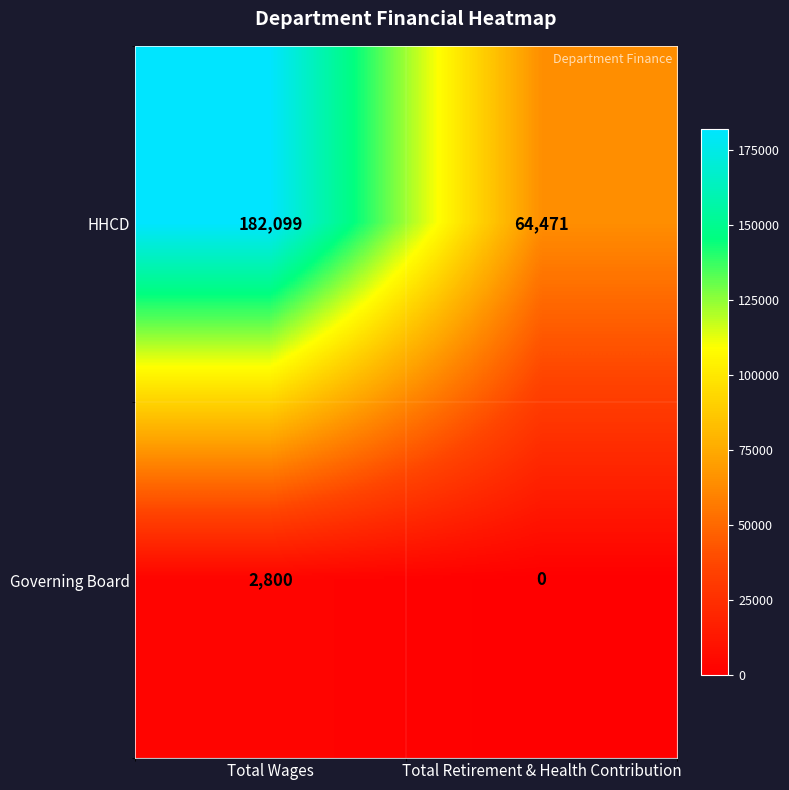

True or false: Governing Board has a value of 1890 at Total Retirement & Health Contribution.

False